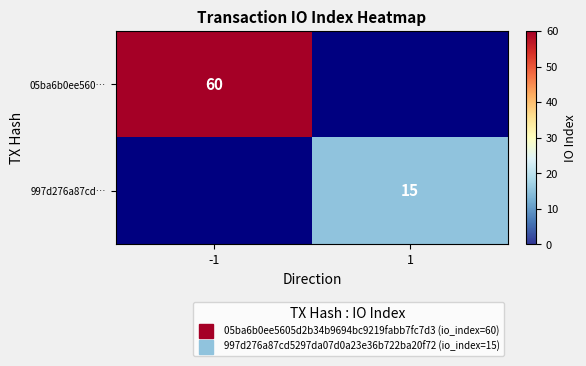

At -1, list the series in order from largest to smallest.

05ba6b0ee560…, 997d276a87cd…